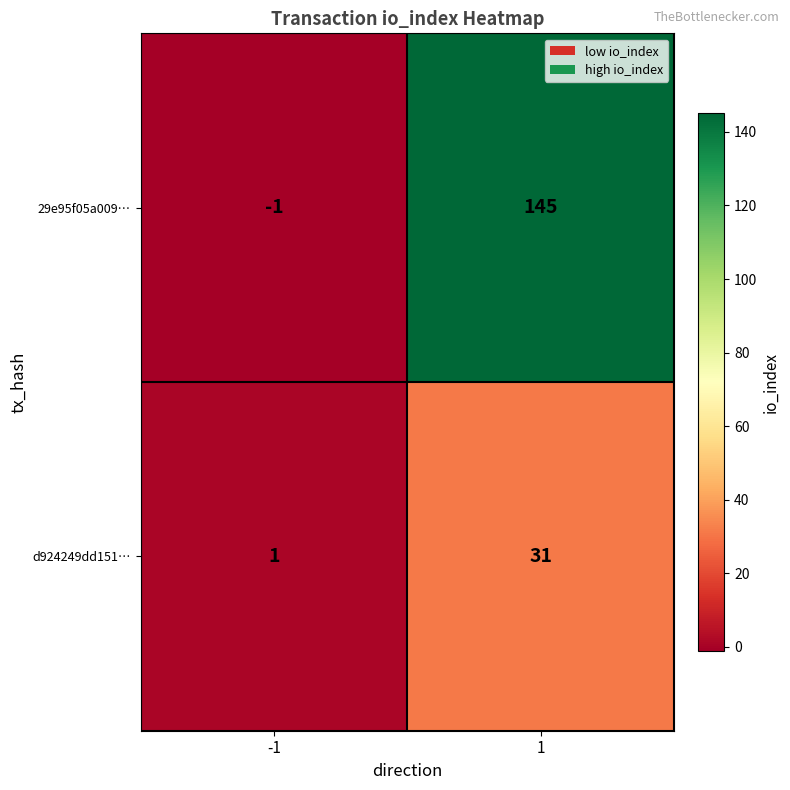

True or false: 29e95f05a009… has a value of 59 at 1.

False